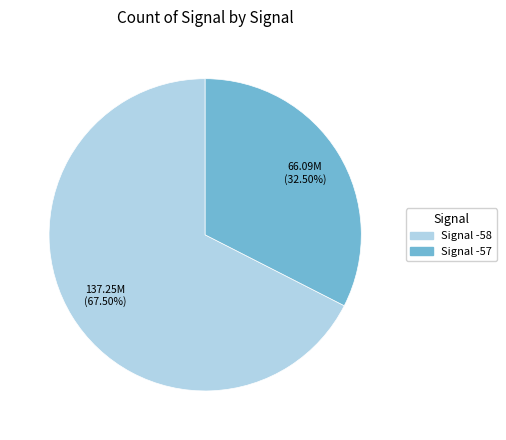

Does any single category account for the majority?

Yes